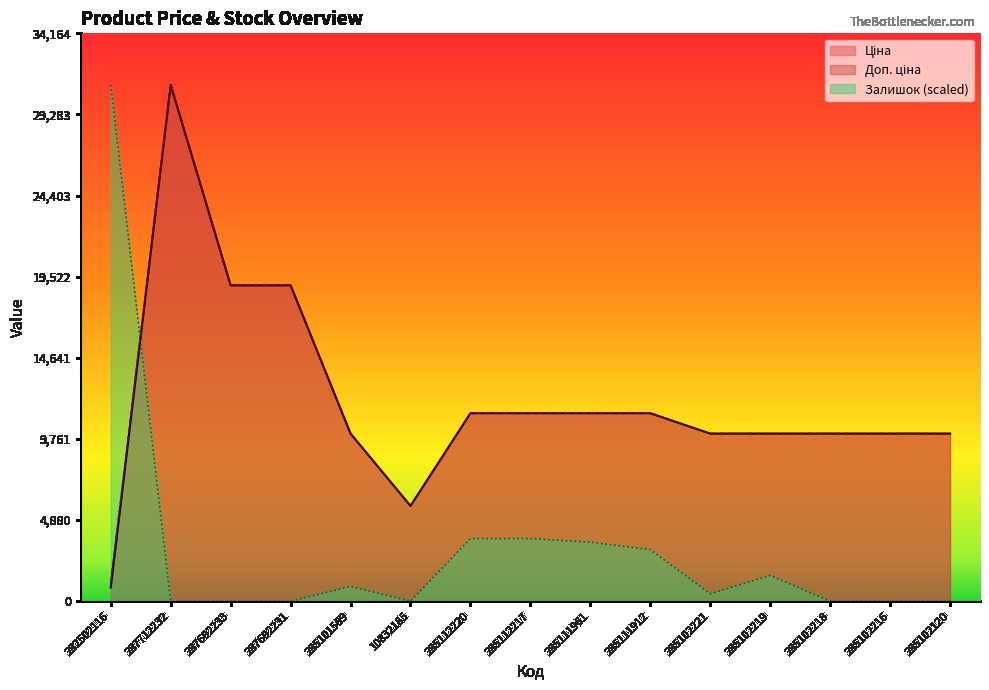

After their last crossing, which series has the higher values: Залишок or Доп. ціна?

Доп. ціна